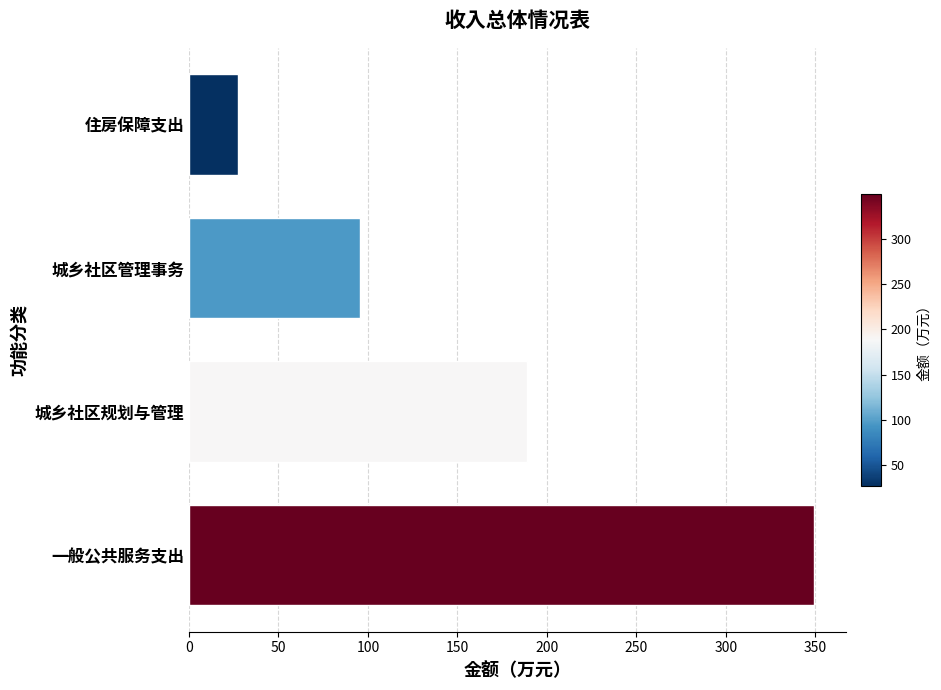

What is the difference between the values at 一般公共服务支出 and 城乡社区规划与管理?

160.3